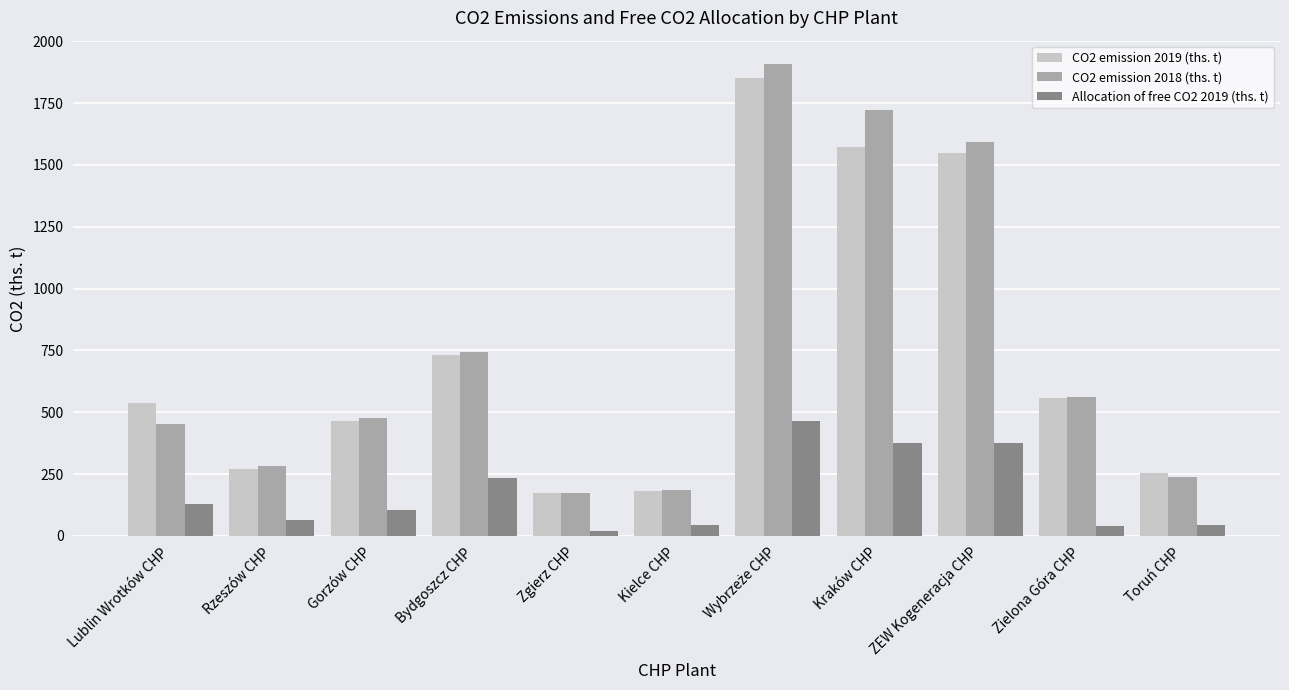

How many series are shown in this chart?

3